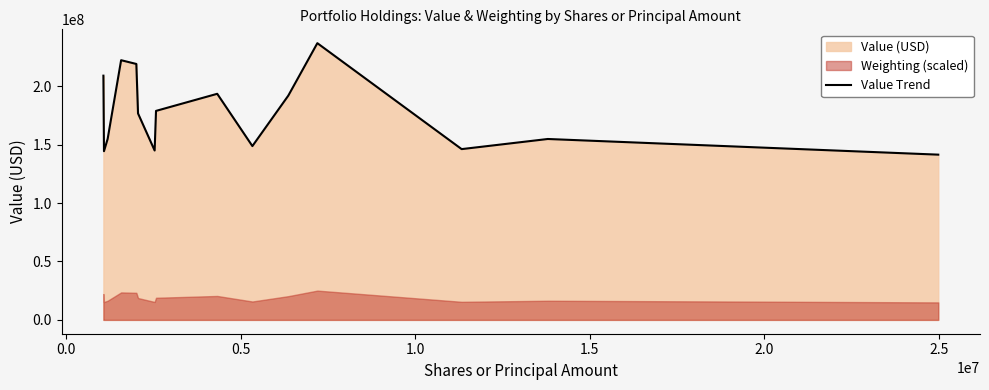

What is the lowest value of the Value Trend series?

141428780